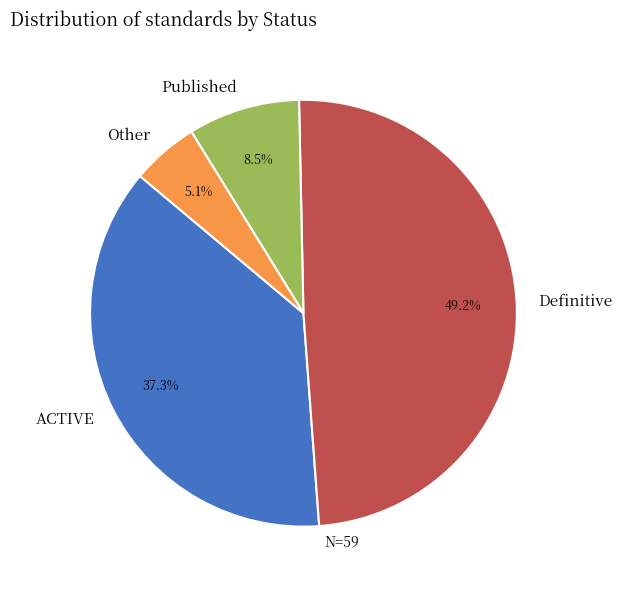

Rank the categories by value from highest to lowest.

Definitive, ACTIVE, Published, Other